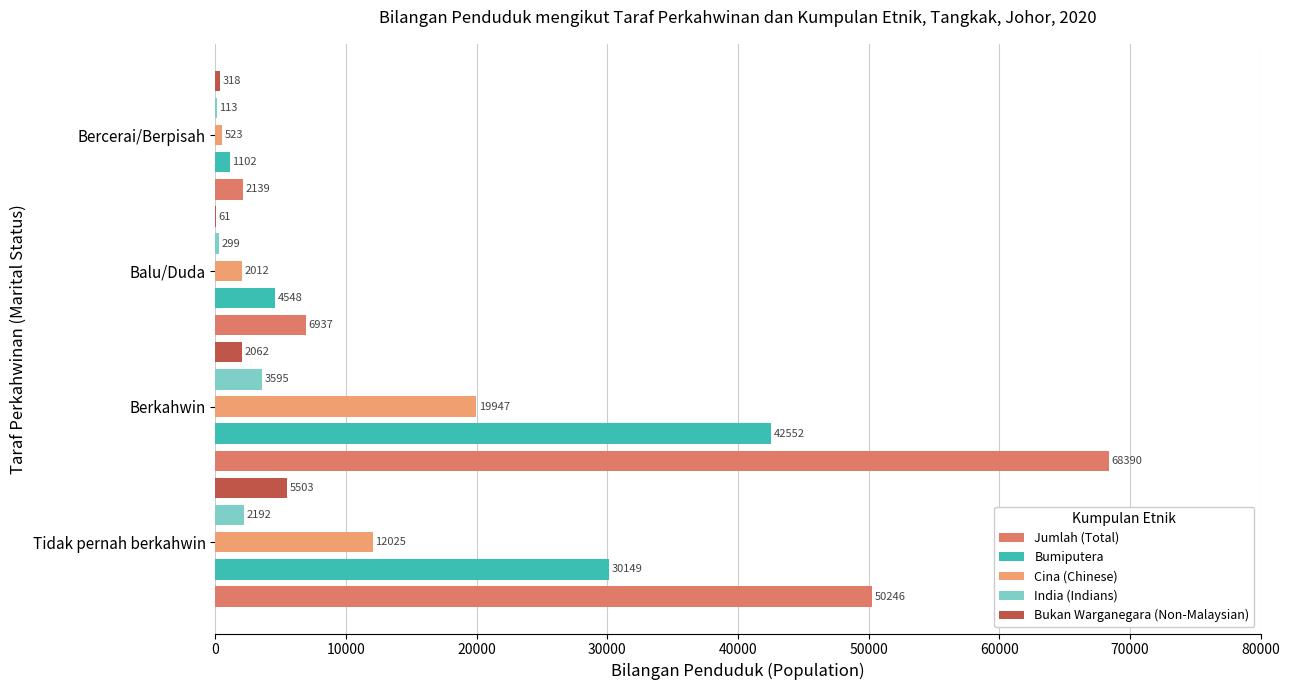

What are all the series names shown in the legend?

Jumlah (Total), Bumiputera, Cina (Chinese), India (Indians), Bukan Warganegara (Non-Malaysian)